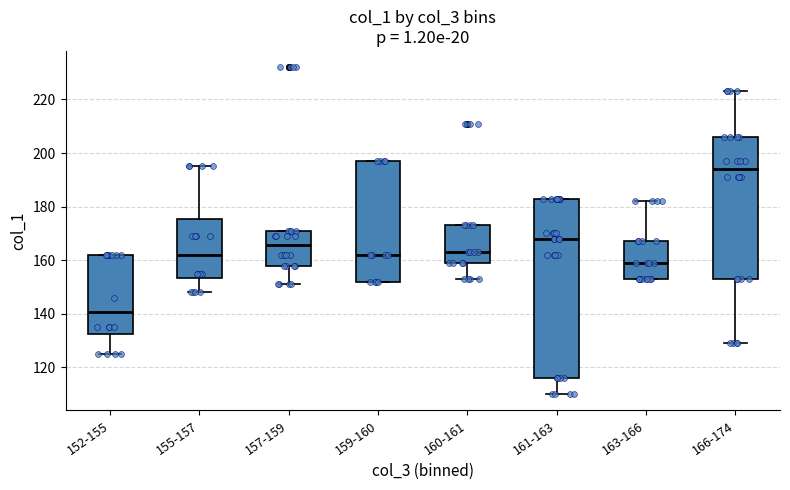

Which box's median line is the lowest?

152-155